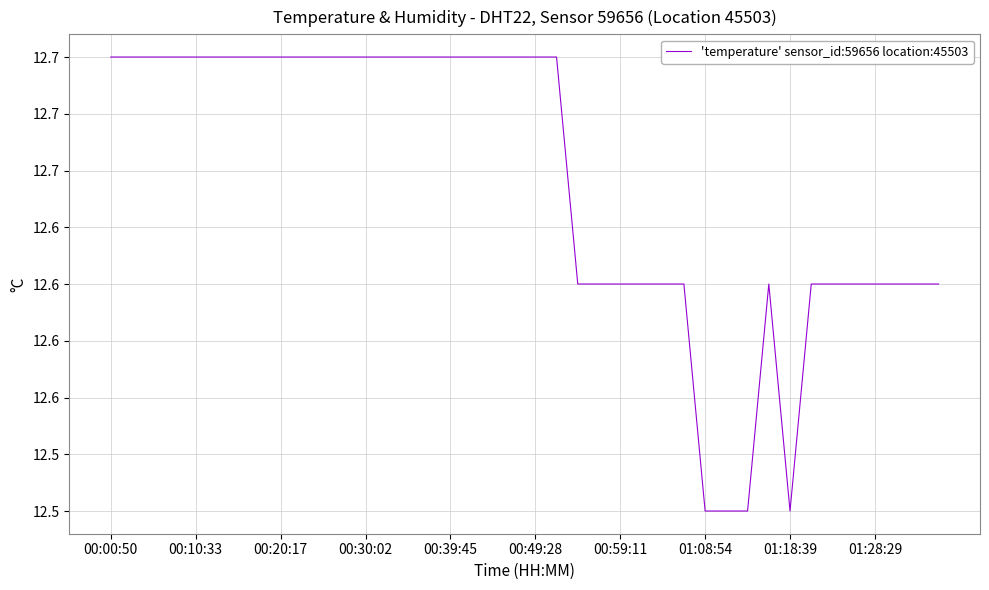

What is the greatest value displayed?

12.7